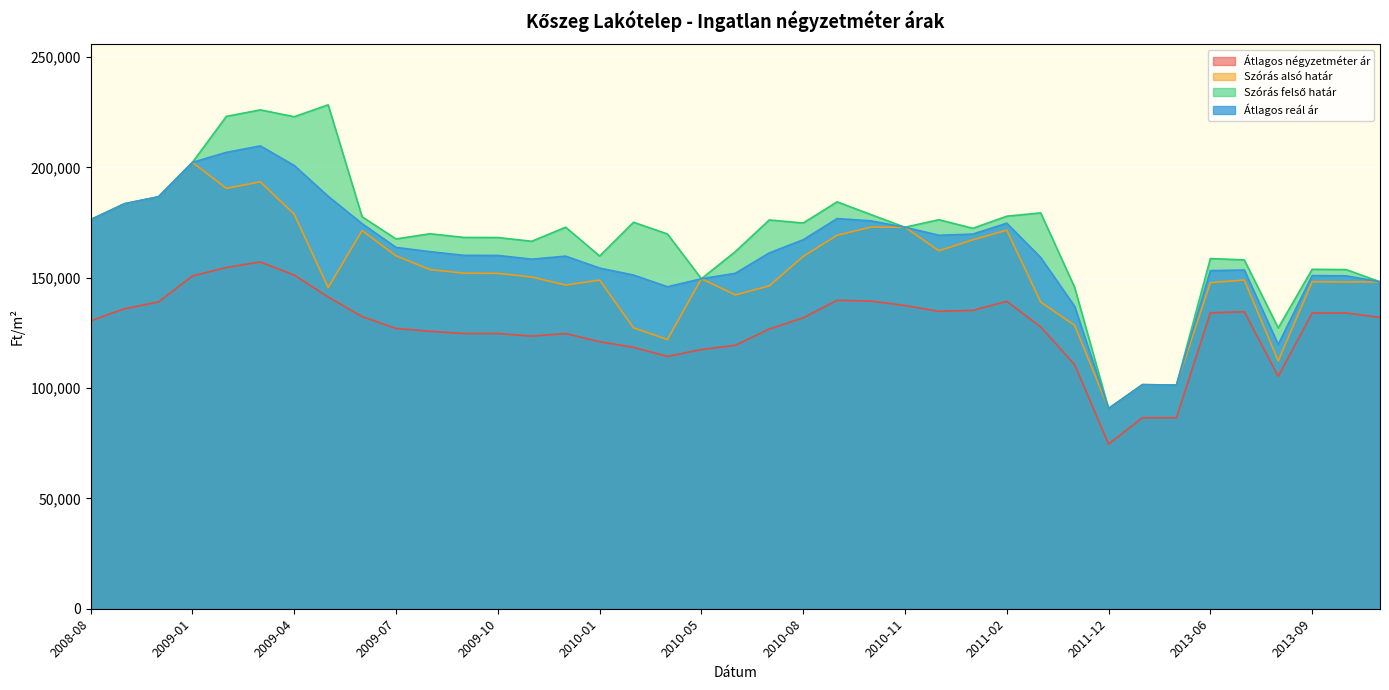

Reading left to right, extract all data points from this chart.

Átlagos négyzetméter ár: 2008-08=130435	2008-09=135936	2008-12=139021	2009-01=150782	2009-02=154625	2009-03=157108	2009-04=151190	2009-05=141241	2009-06=132351	2009-07=127013	2009-08=125705	2009-09=124699	2009-10=124699	2009-11=123521	2009-12=124699	2010-01=120973	2010-02=118425	2010-03=114329	2010-05=117449	2010-06=119361	2010-07=126748	2010-08=131820	2010-09=139752	2010-10=139397	2010-11=137383	2010-12=134761	2011-01=135185	2011-02=139273	2011-03=127674	2011-05=110571	2011-12=74626	2012-07=86567	2012-08=86567	2013-06=134086	2013-07=134578	2013-08=105288	2013-09=134000	2013-10=134000	2013-11=132000
Szórás alsó határ: 2008-08=176290	2008-09=183501	2008-12=186641	2009-01=202246	2009-02=190467	2009-03=193407	2009-04=178766	2009-05=145483	2009-06=171320	2009-07=159873	2009-08=153684	2009-09=152017	2009-10=151970	2009-11=150274	2009-12=146647	2010-01=148902	2010-02=127275	2010-03=121961	2010-05=149514	2010-06=142176	2010-07=146273	2010-08=159612	2010-09=169215	2010-10=172919	2010-11=172852	2010-12=162178	2011-01=167129	2011-02=171521	2011-03=138930	2011-05=128396	2011-12=90720	2012-07=101526	2012-08=101338	2013-06=147732	2013-07=148912	2013-08=112260	2013-09=148127	2013-10=148011	2013-11=148136
Szórás felső határ: 2008-08=176290	2008-09=183501	2008-12=186641	2009-01=202246	2009-02=223081	2009-03=226021	2009-04=222924	2009-05=228315	2009-06=177594	2009-07=167557	2009-08=169902	2009-09=168235	2009-10=168188	2009-11=166492	2009-12=172863	2010-01=159810	2010-02=175109	2010-03=169795	2010-05=149514	2010-06=161808	2010-07=176153	2010-08=174756	2010-09=184359	2010-10=178553	2010-11=172852	2010-12=176254	2011-01=172367	2011-02=177845	2011-03=179356	2011-05=145632	2011-12=90720	2012-07=101526	2012-08=101338	2013-06=158662	2013-07=158050	2013-08=127216	2013-09=153783	2013-10=153667	2013-11=148136
Átlagos reál ár: 2008-08=176290	2008-09=183501	2008-12=186641	2009-01=202246	2009-02=206774	2009-03=209714	2009-04=200845	2009-05=186899	2009-06=174457	2009-07=163715	2009-08=161793	2009-09=160126	2009-10=160079	2009-11=158383	2009-12=159755	2010-01=154356	2010-02=151192	2010-03=145878	2010-05=149514	2010-06=151992	2010-07=161213	2010-08=167184	2010-09=176787	2010-10=175736	2010-11=172852	2010-12=169216	2011-01=169748	2011-02=174683	2011-03=159143	2011-05=137014	2011-12=90720	2012-07=101526	2012-08=101338	2013-06=153197	2013-07=153481	2013-08=119738	2013-09=150955	2013-10=150839	2013-11=148136